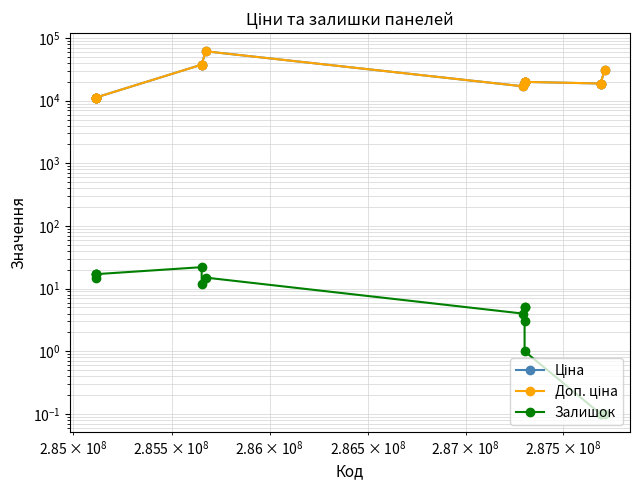

Reading right to left, extract all data points from this chart.

Ціна: 30717.1	18796.8	18796.8	19964.2	19964.2	19964.2	19964.2	16976.3	61434.3	37593.6	37593.6	11188.2	11188.2	11188.2	11188.2
Доп. ціна: 30717.1	18796.8	18796.8	19964.2	19964.2	19964.2	19964.2	16976.3	61434.3	37593.6	37593.6	11188.2	11188.2	11188.2	11188.2
Залишок: 0.1	0.1	0.1	1.0	5.0	3.0	5.0	4.0	15.0	12.0	22.0	17.0	17.0	17.0	15.0